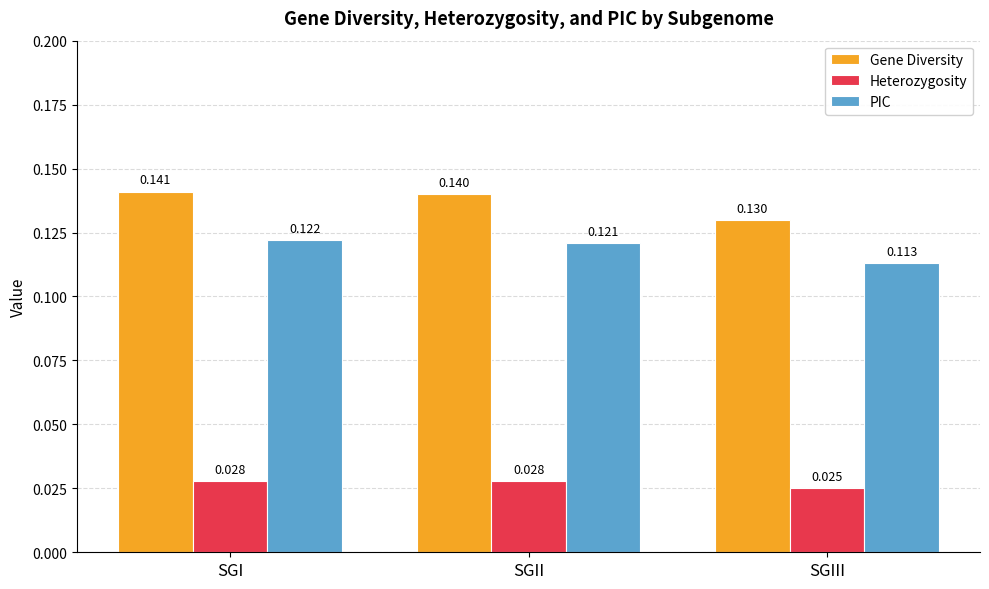

At SGI, list the series in order from smallest to largest.

Heterozygosity, PIC, Gene Diversity